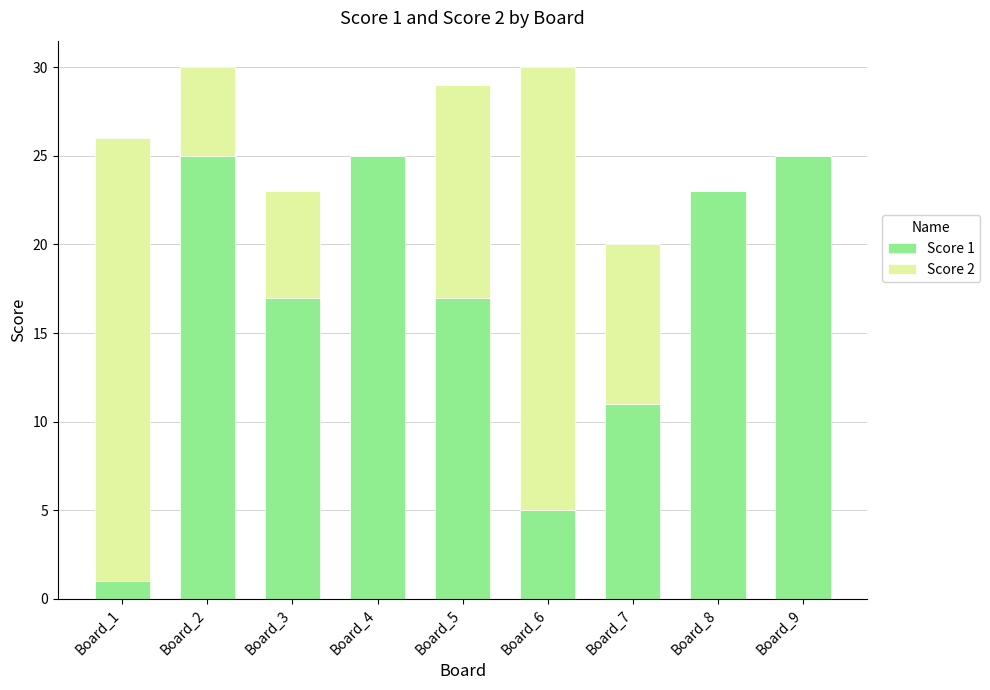

The Score 1 series shows 5 at Board_6. True or false?

True